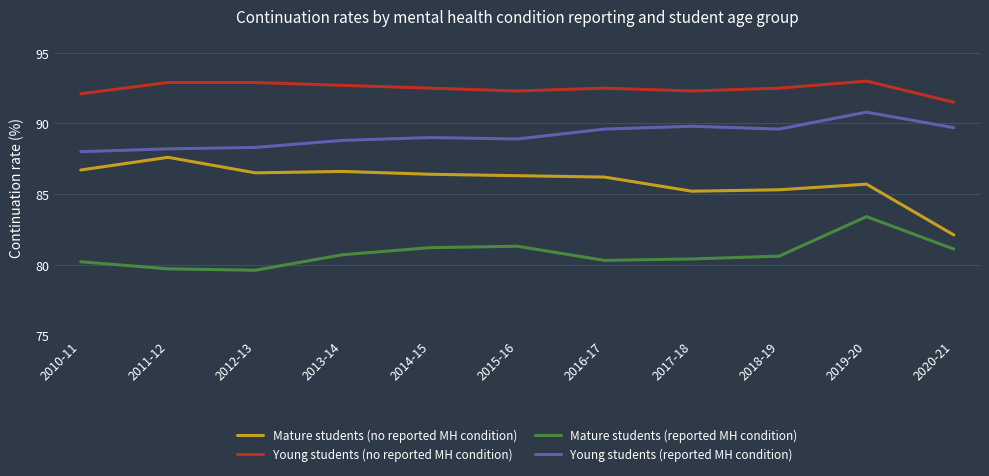

True or false: Mature students (no reported MH condition) and Mature students (reported MH condition) intersect in this chart.

False